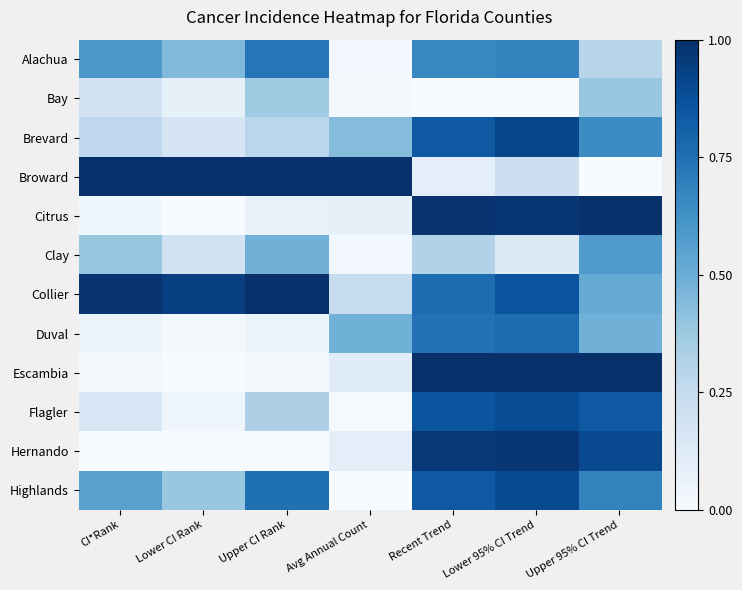

Between Avg Annual Count and Upper CI Rank, which is larger?

Upper CI Rank